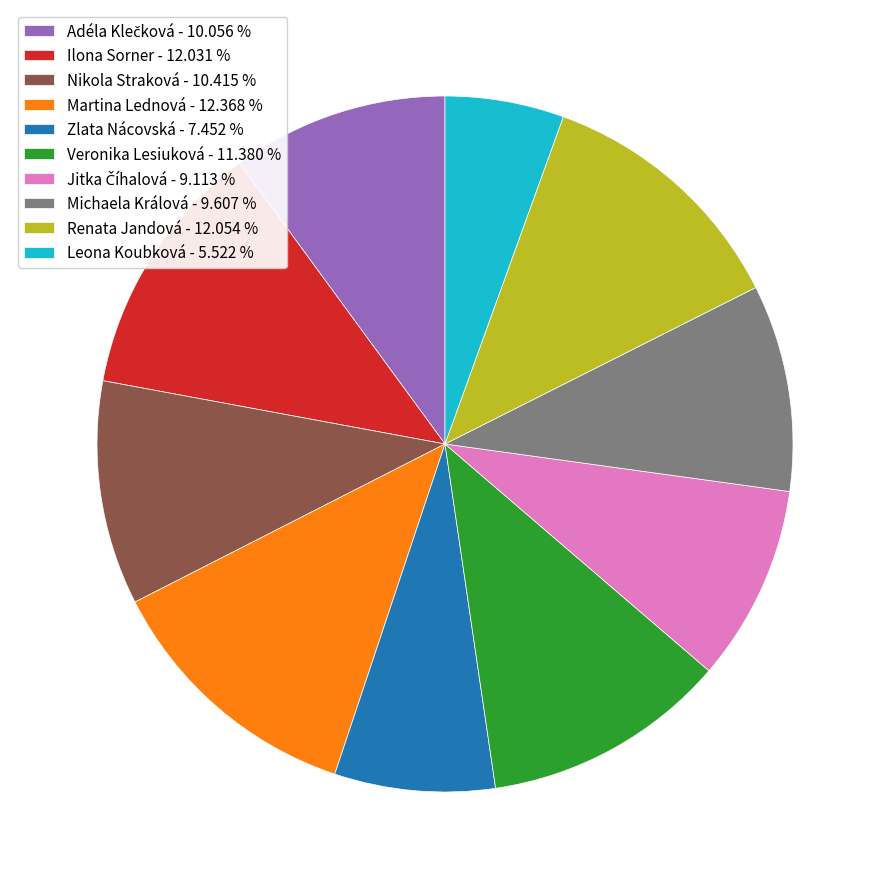

Is there a majority slice in this chart?

No